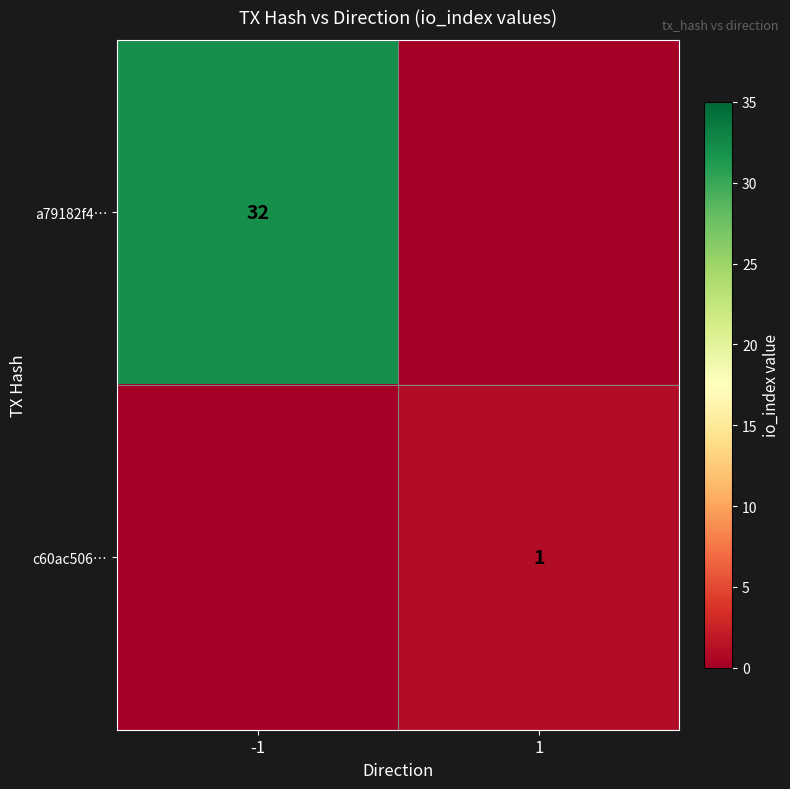

The value of a79182f4… at -1 is 8. True or false?

False